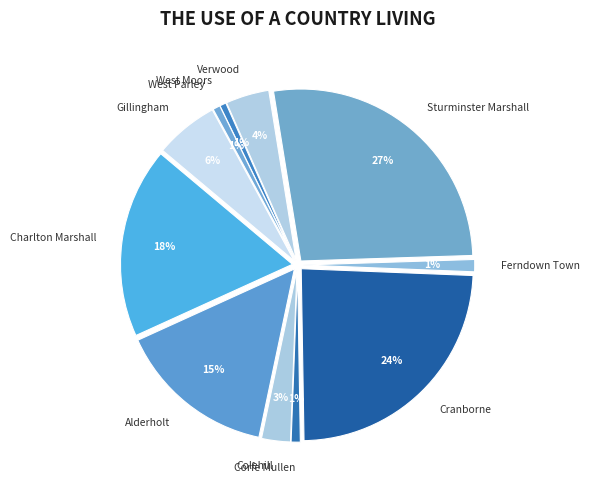

Rank the categories by value from highest to lowest.

Sturminster Marshall, Cranborne, Charlton Marshall, Alderholt, Gillingham, Verwood, Colehill, Ferndown Town, Corfe Mullen, West Parley, West Moors, Wimborne Minster